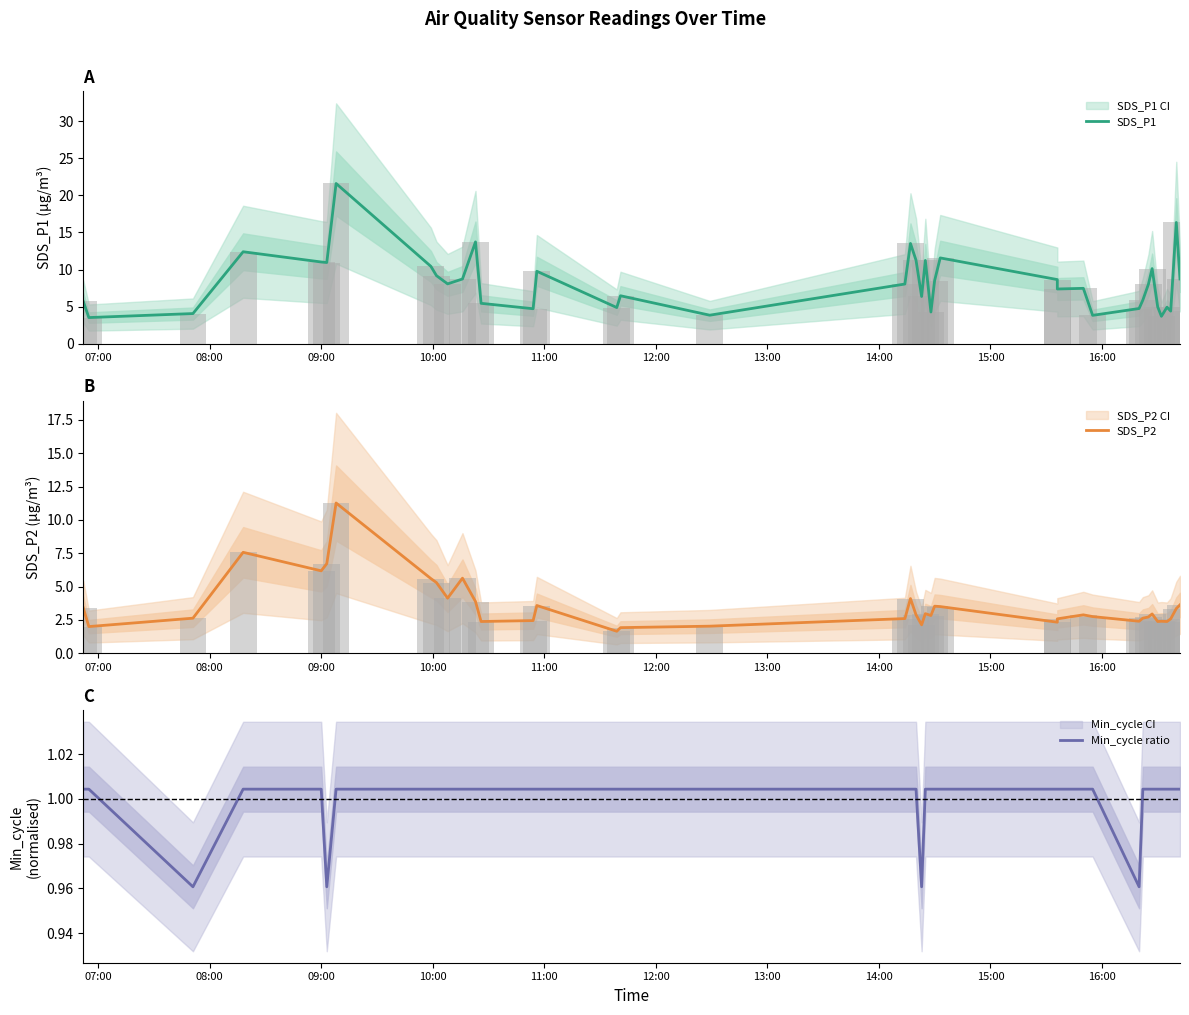

Is it true that SDS_P1 equals 18.2 at 33?

False